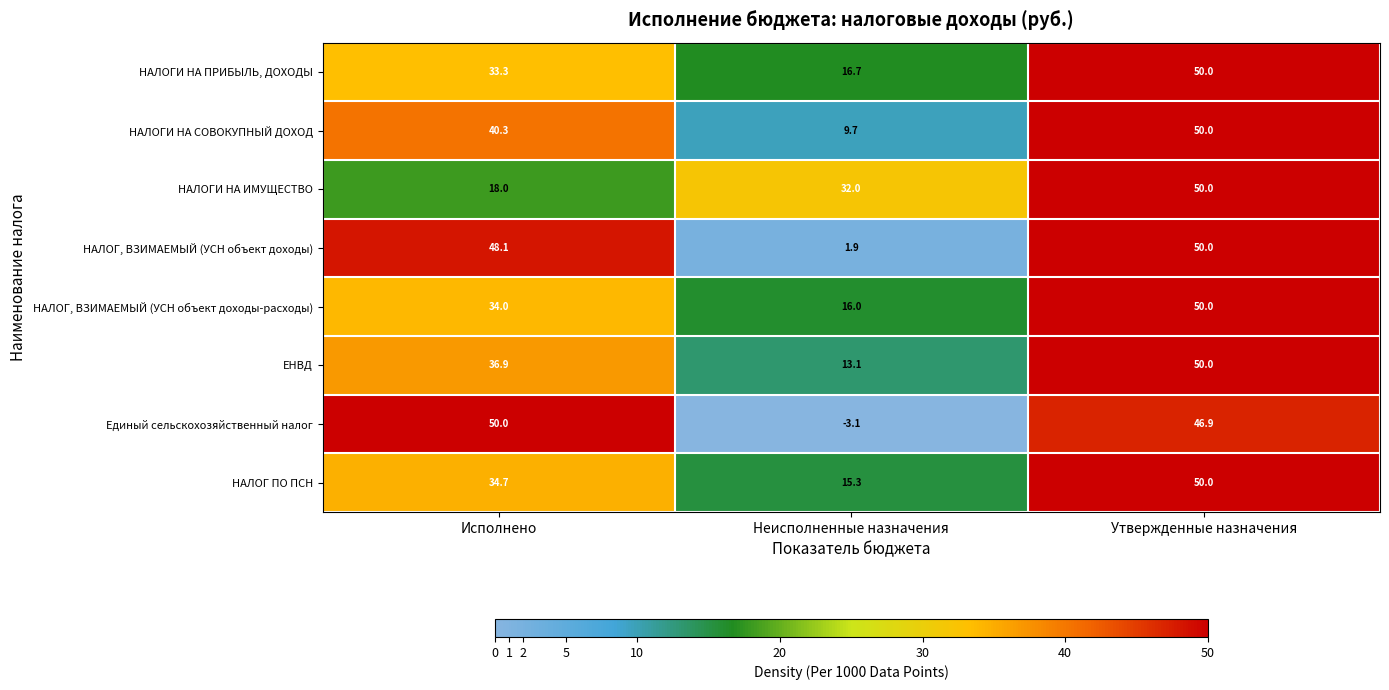

The value of НАЛОГ, ВЗИМАЕМЫЙ (УСН объект доходы-расходы) at Исполнено is 10.3. True or false?

False